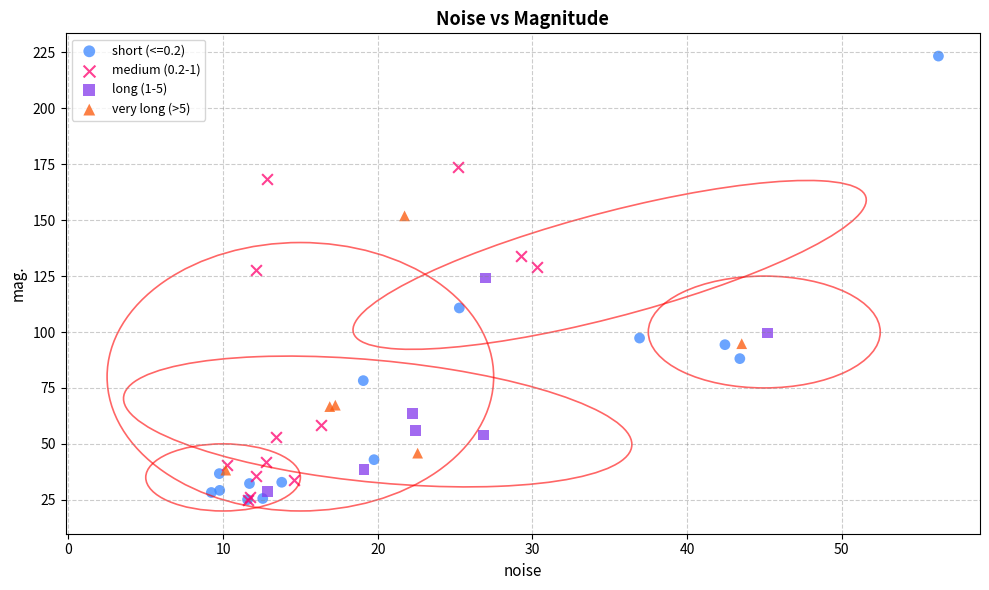

What are all the series names shown in the legend?

short (<=0.2), medium (0.2-1), long (1-5), very long (>5)